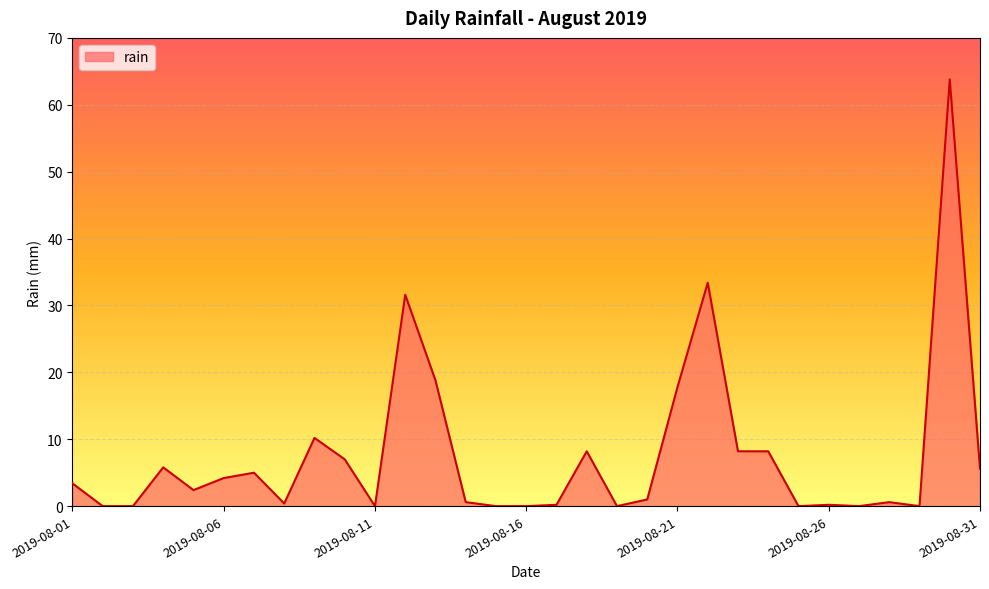

Count the number of values greater than 2.

16